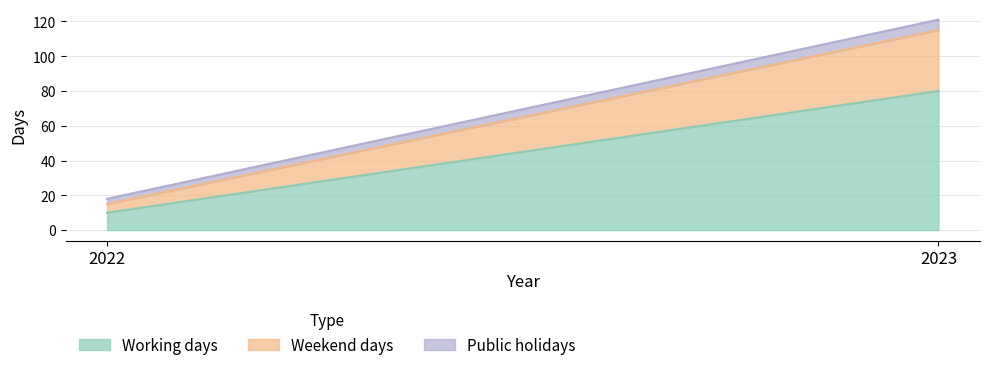

Count the Working days values in the range 10 to 80.

2